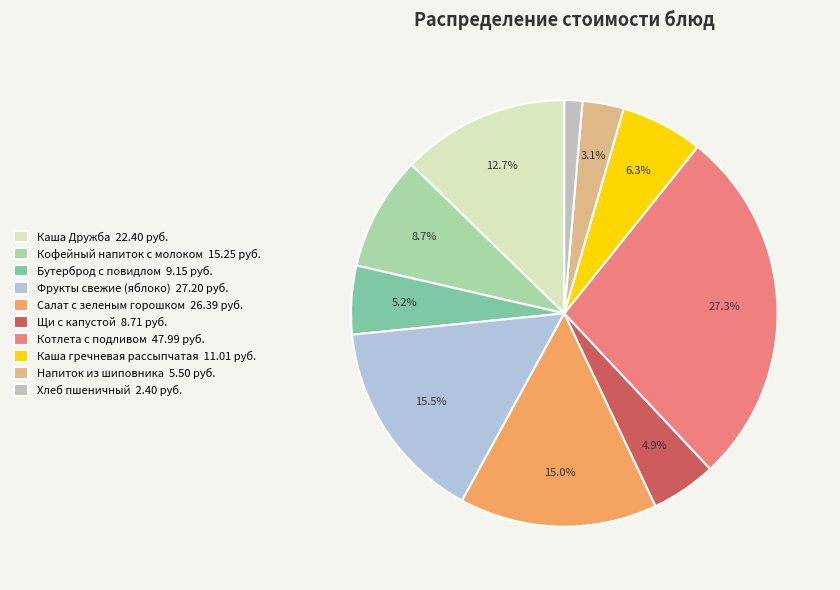

Is the sum of Напиток из шиповника and Котлета с подливом greater than half?

No